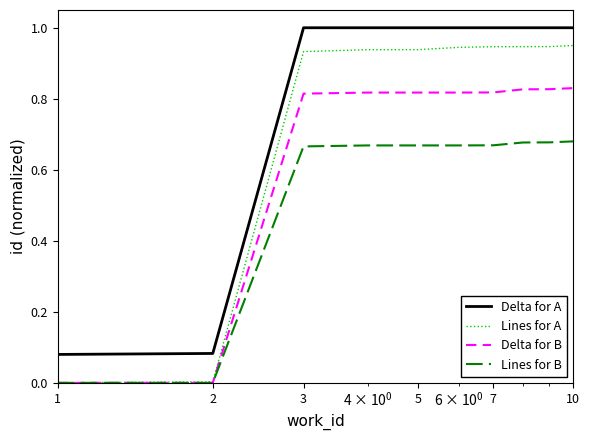

True or false: Delta for A and Lines for B cross at least once.

False